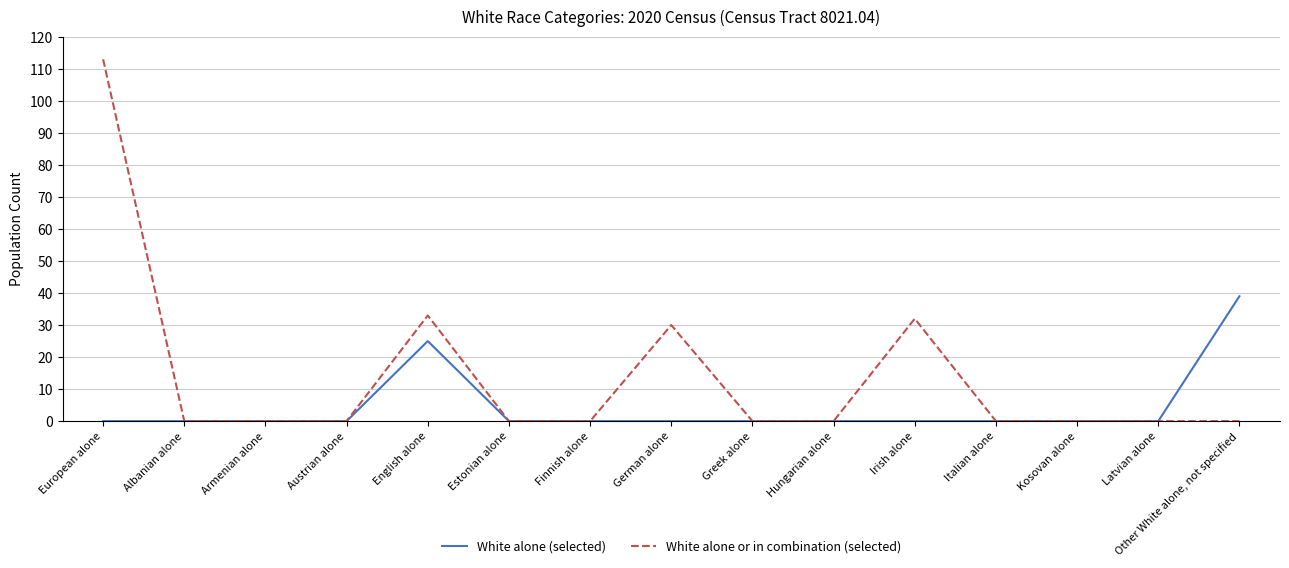

Where is White alone (selected) nearest to the value 19?

English alone